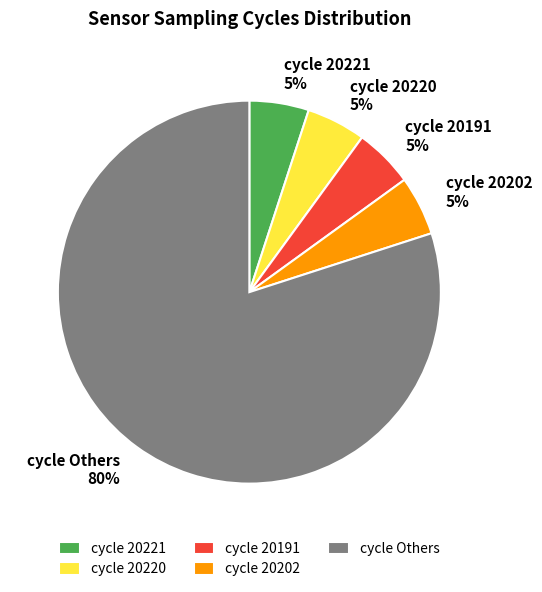

Is it true that cycle 20220 5% is 17% of the pie?

False